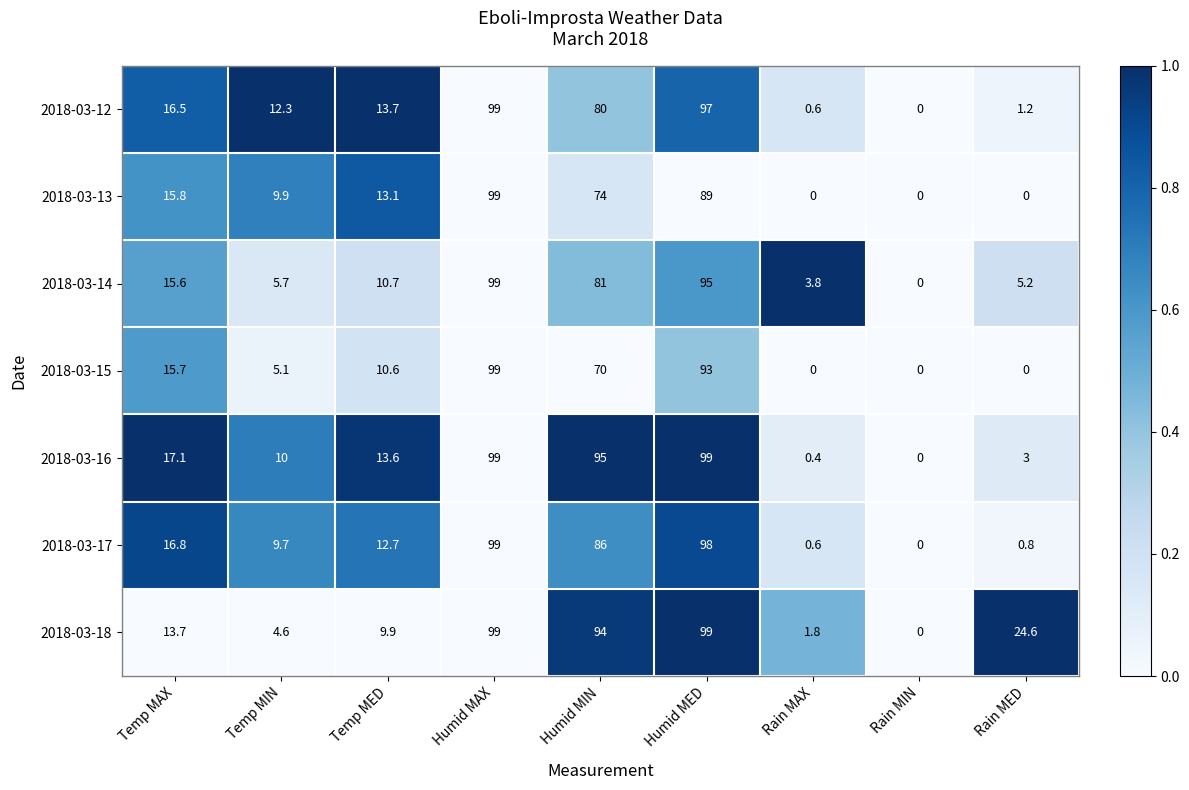

At how many categories does at least one series exceed 11?

7